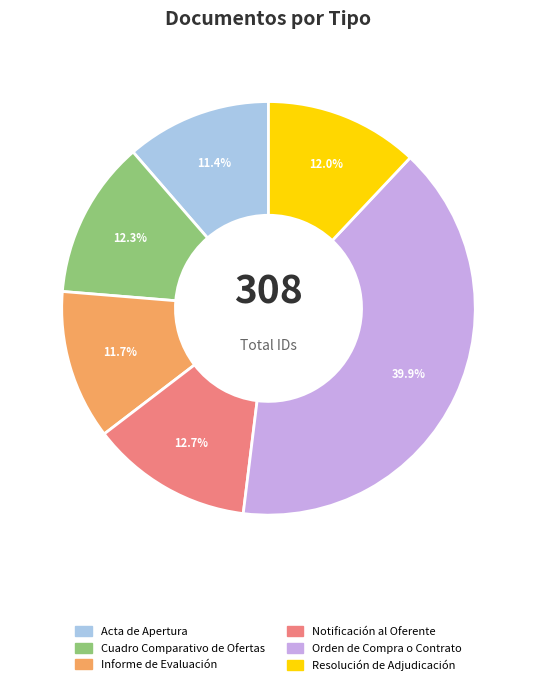

To the nearest percent, what portion does Cuadro Comparativo de Ofertas represent?

12%